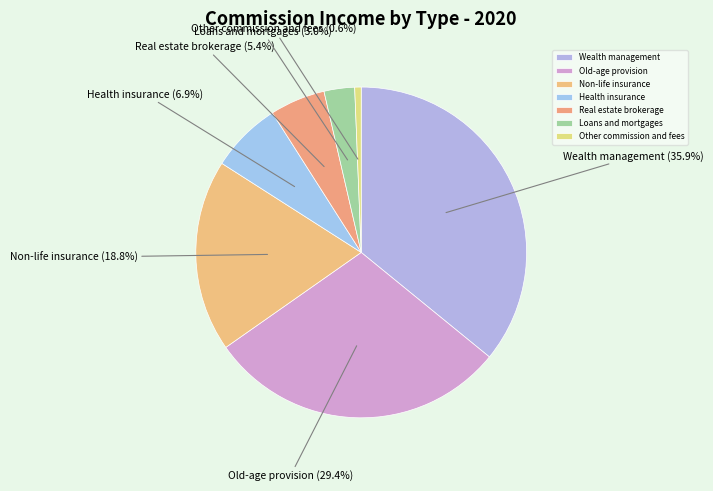

What is the ratio of the value at Wealth management to the value at Old-age provision?

1.2